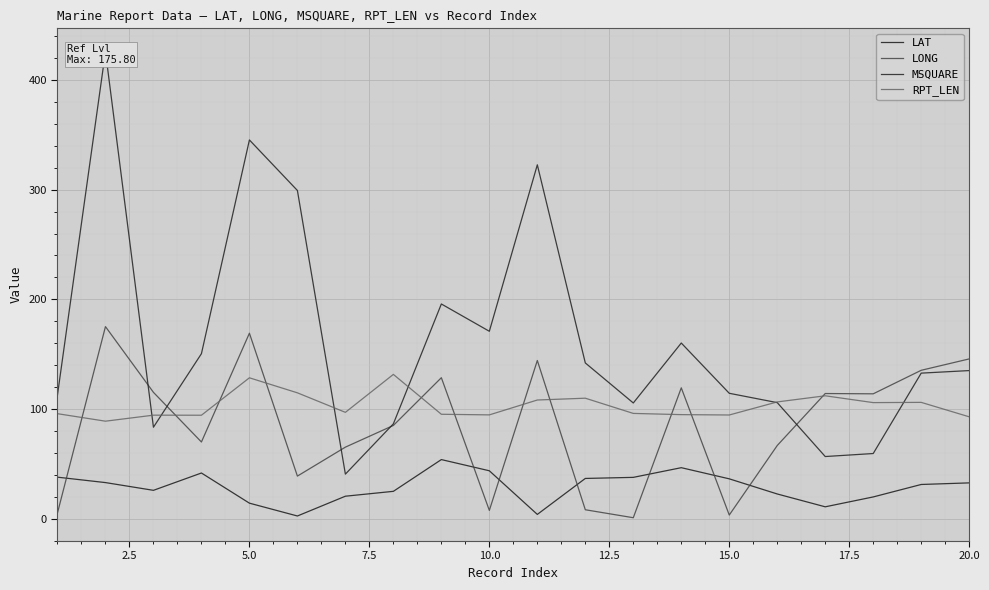

In MSQUARE, how many points are higher than both neighbors (excluding endpoints)?

5